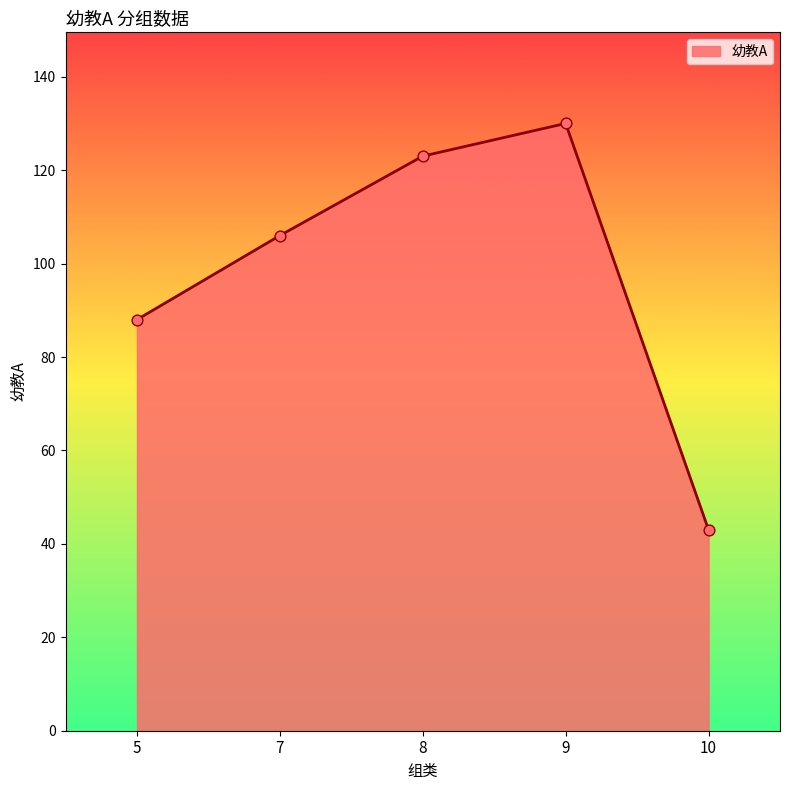

What is the change in value from 8 to 9?

+7